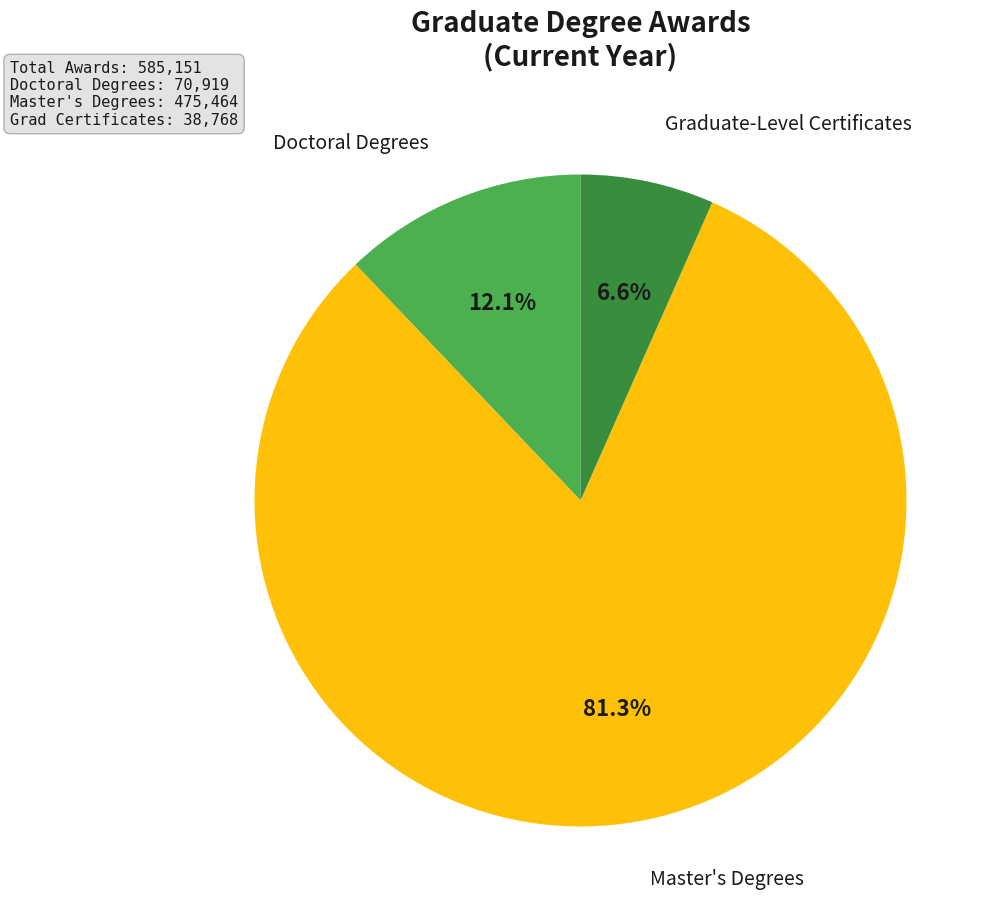

To the nearest percent, what is the combined percentage of Master's Degrees and Graduate-Level Certificates?

88%